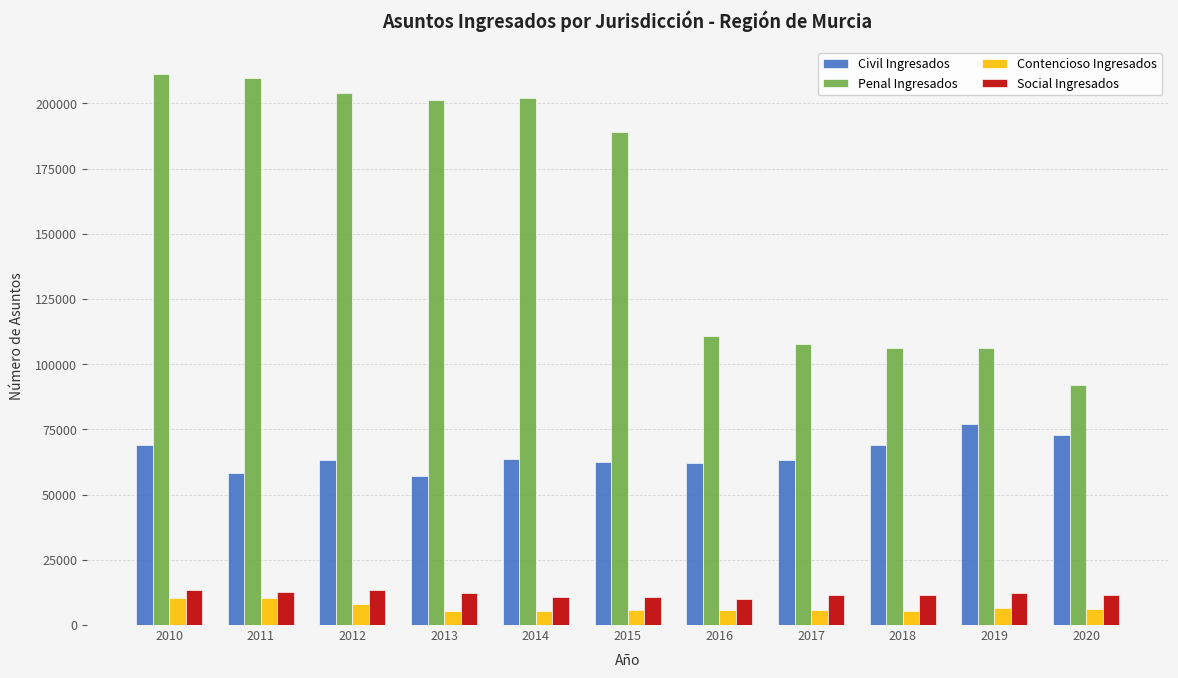

What is the difference between the Civil Ingresados values at 2014 and 2010?

5261